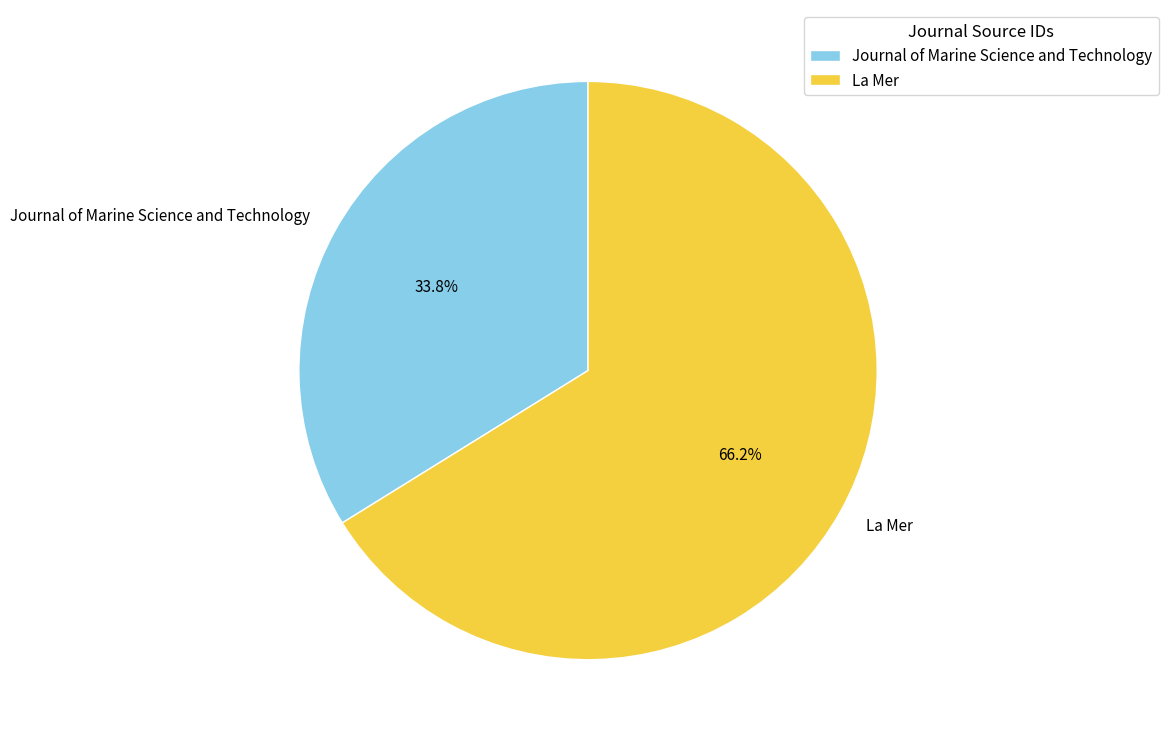

True or false: La Mer accounts for 79% of the total.

False